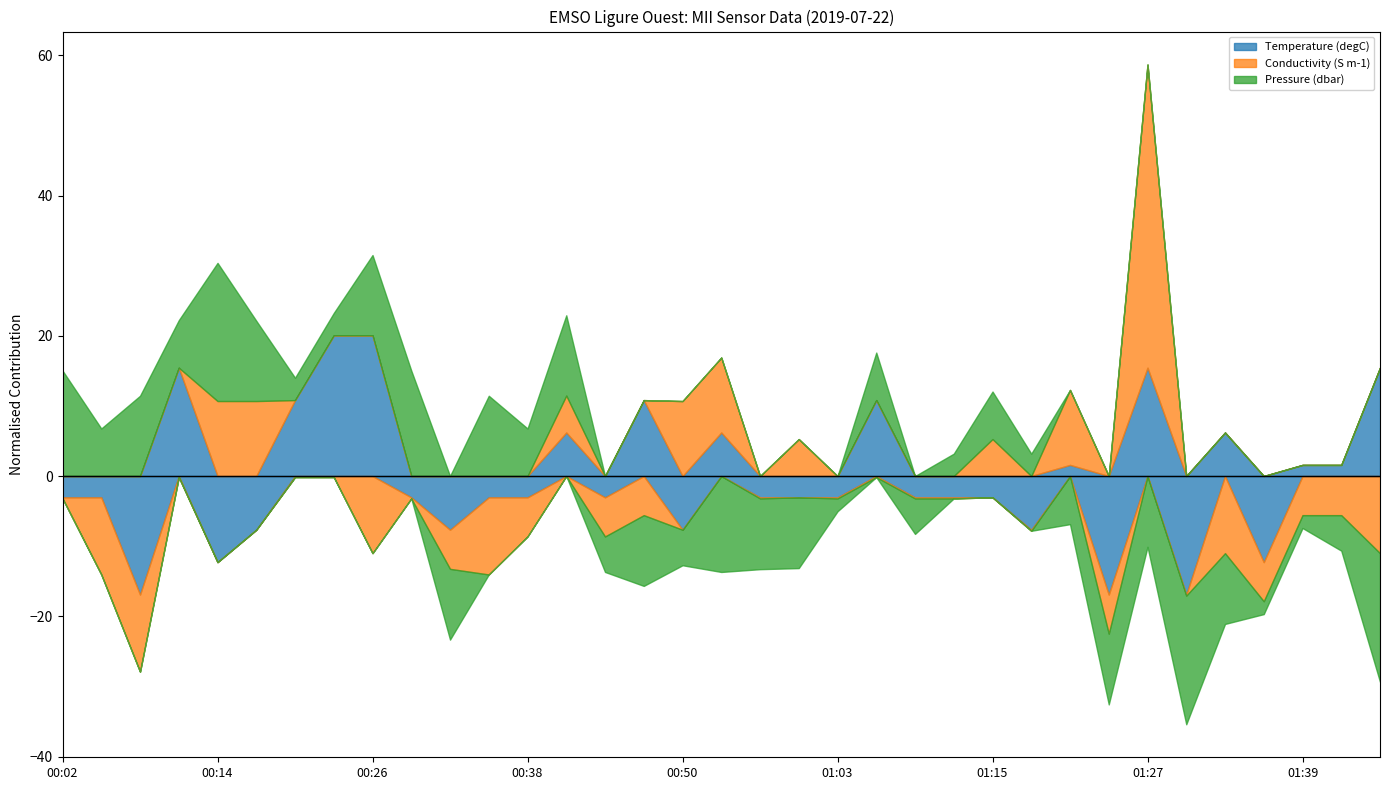

What is the sum of all Conductivity (S m-1) values?

161.0